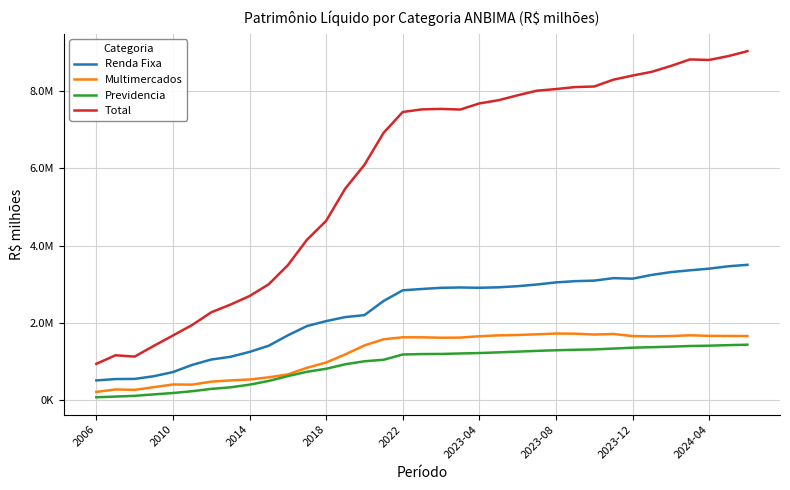

True or false: Total and Renda Fixa cross at least once.

False